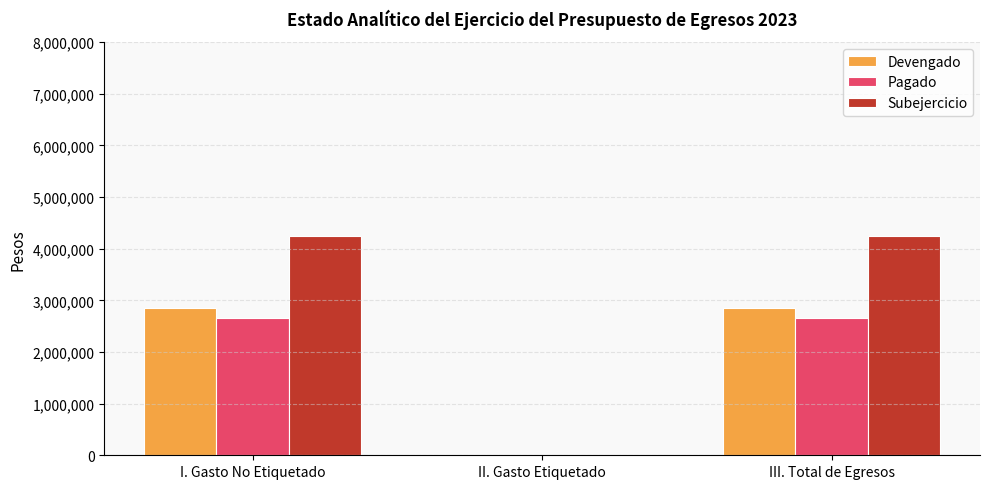

Are the bars horizontal?

No